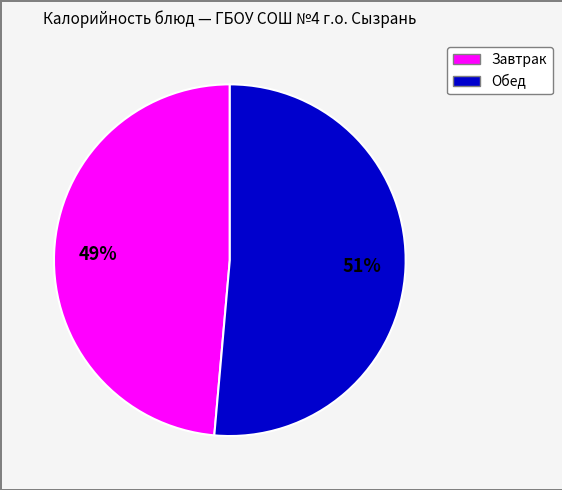

To the nearest percent, what is the average slice percentage?

50%